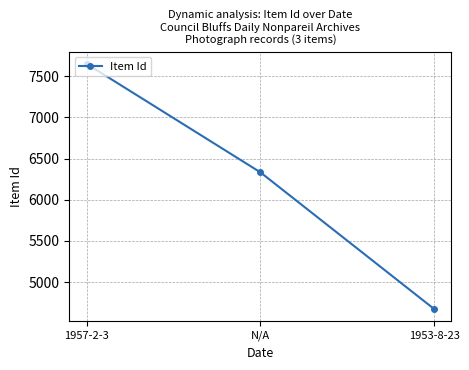

Approximately how many times larger is the value at N/A compared to 1953-8-23?

1.4